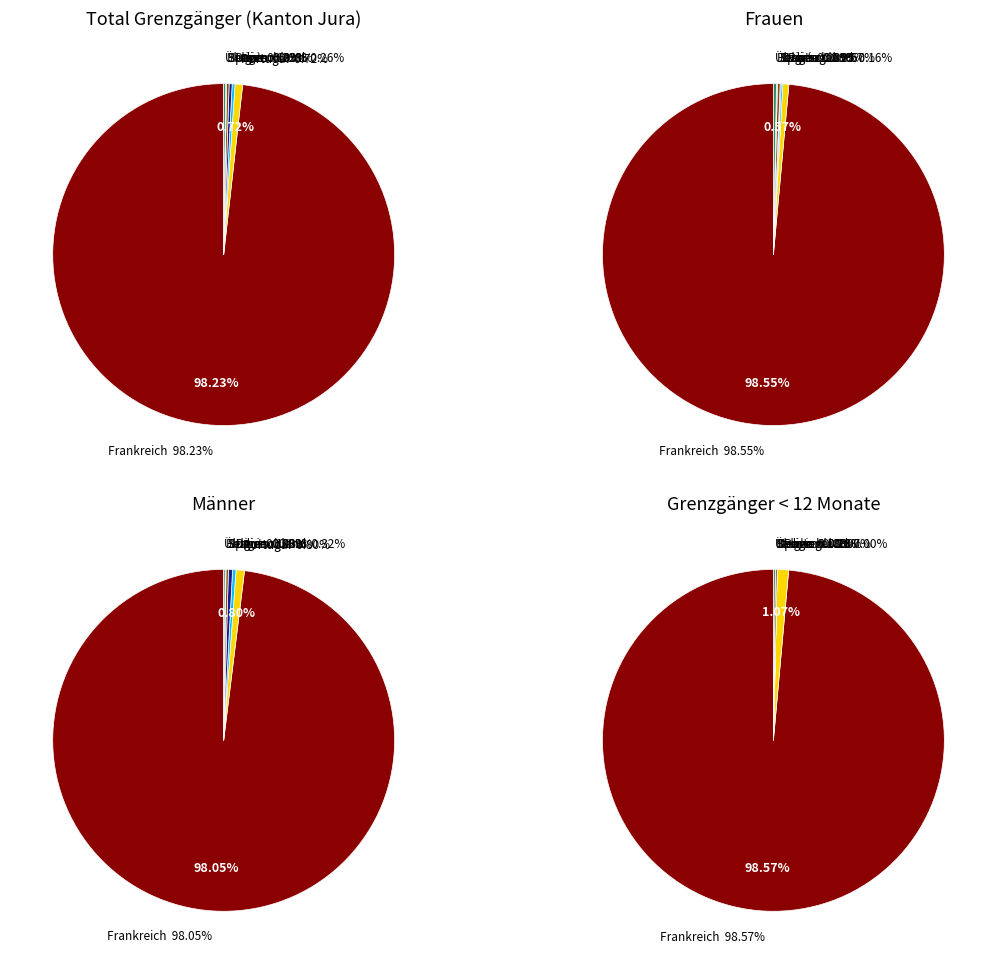

What is the smallest slice in the pie chart?

Belgien